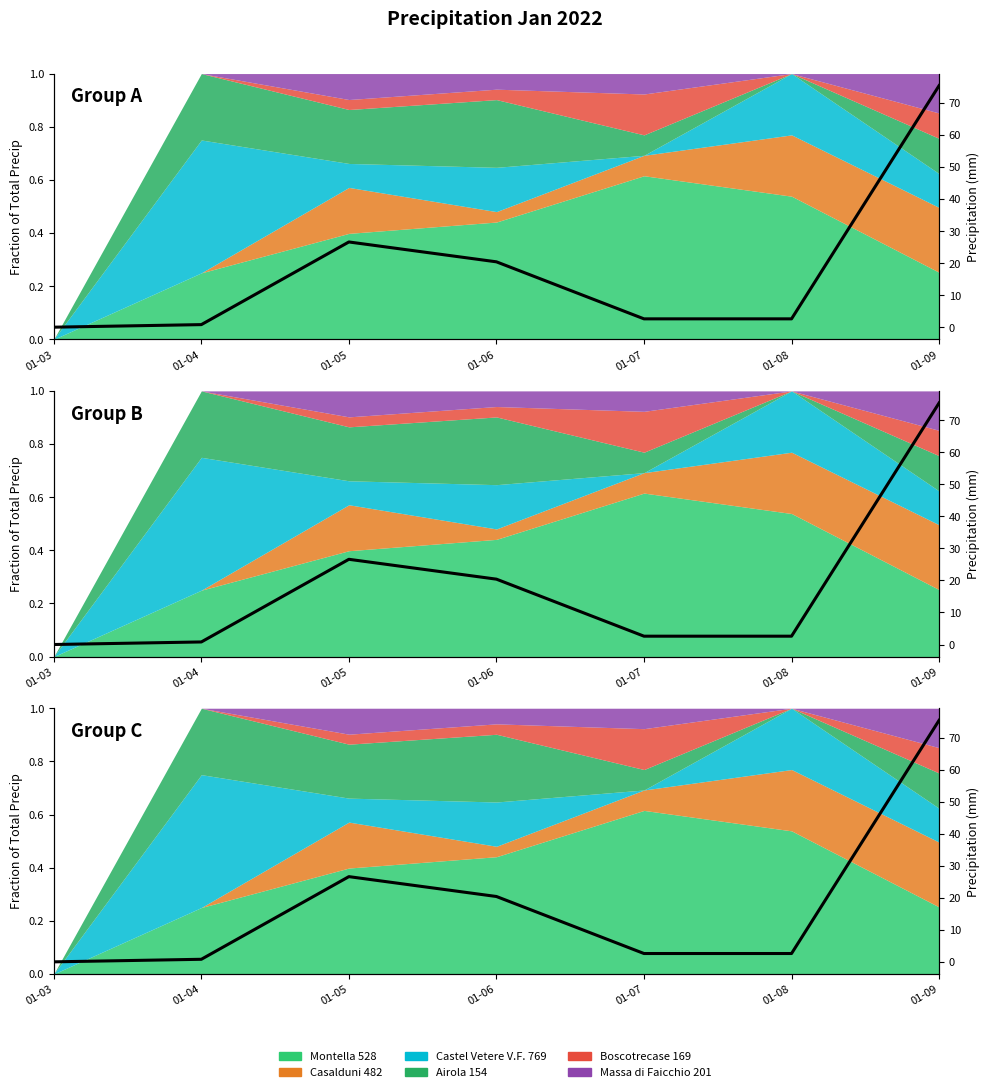

At which label is the value closest to 37?

01-05